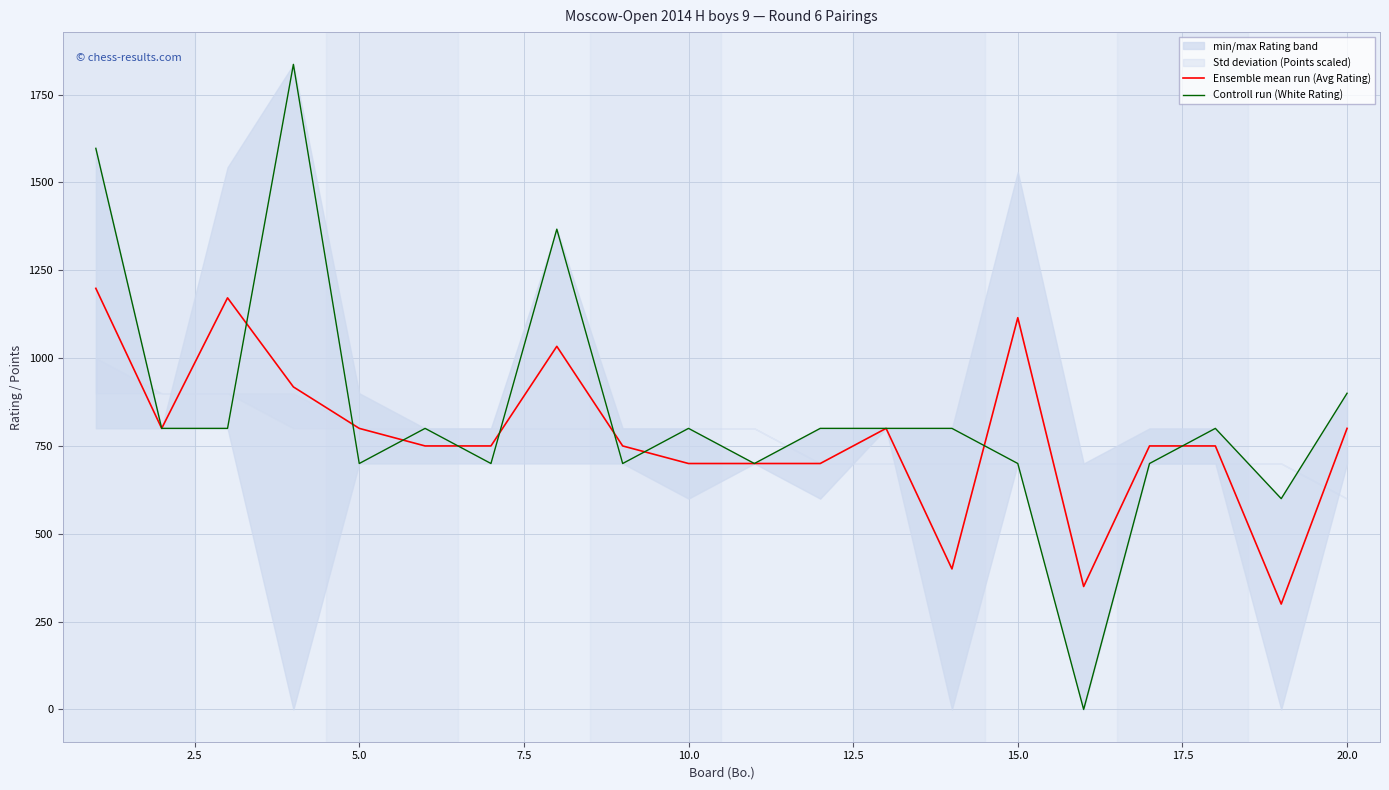

Is this an area chart (filled region under the line)?

No